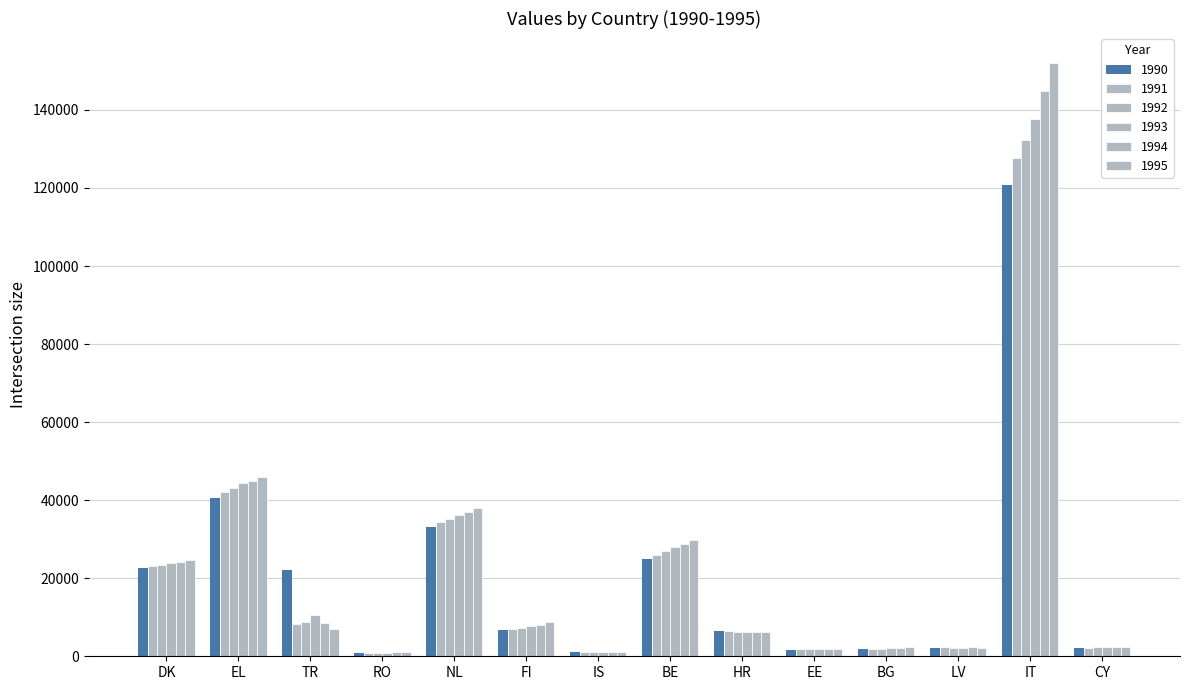

Reading right to left, transcribe all the data shown in this chart.

1990: 2181	120756	2206	1783	1733	6430	24919	1038	6645	33233	767	22186	40493	22746
1991: 2240	127709	2279	1869	1767	6443	25868	1073	6946	34328	805	8187	42150	23111
1992: 2300	132286	2224	1965	1801	6192	26915	1074	7319	35113	911	8676	43162	23502
1993: 2300	137638	2221	2118	1804	6138	28008	1069	7765	36253	950	10632	44466	23781
1994: 2400	144923	2305	2210	1794	6258	28823	1101	8139	36931	983	8461	45024	24090
1995: 2471	152100	2203	2332	1827	6277	29716	1115	8719	38005	999	6929	45898	24791